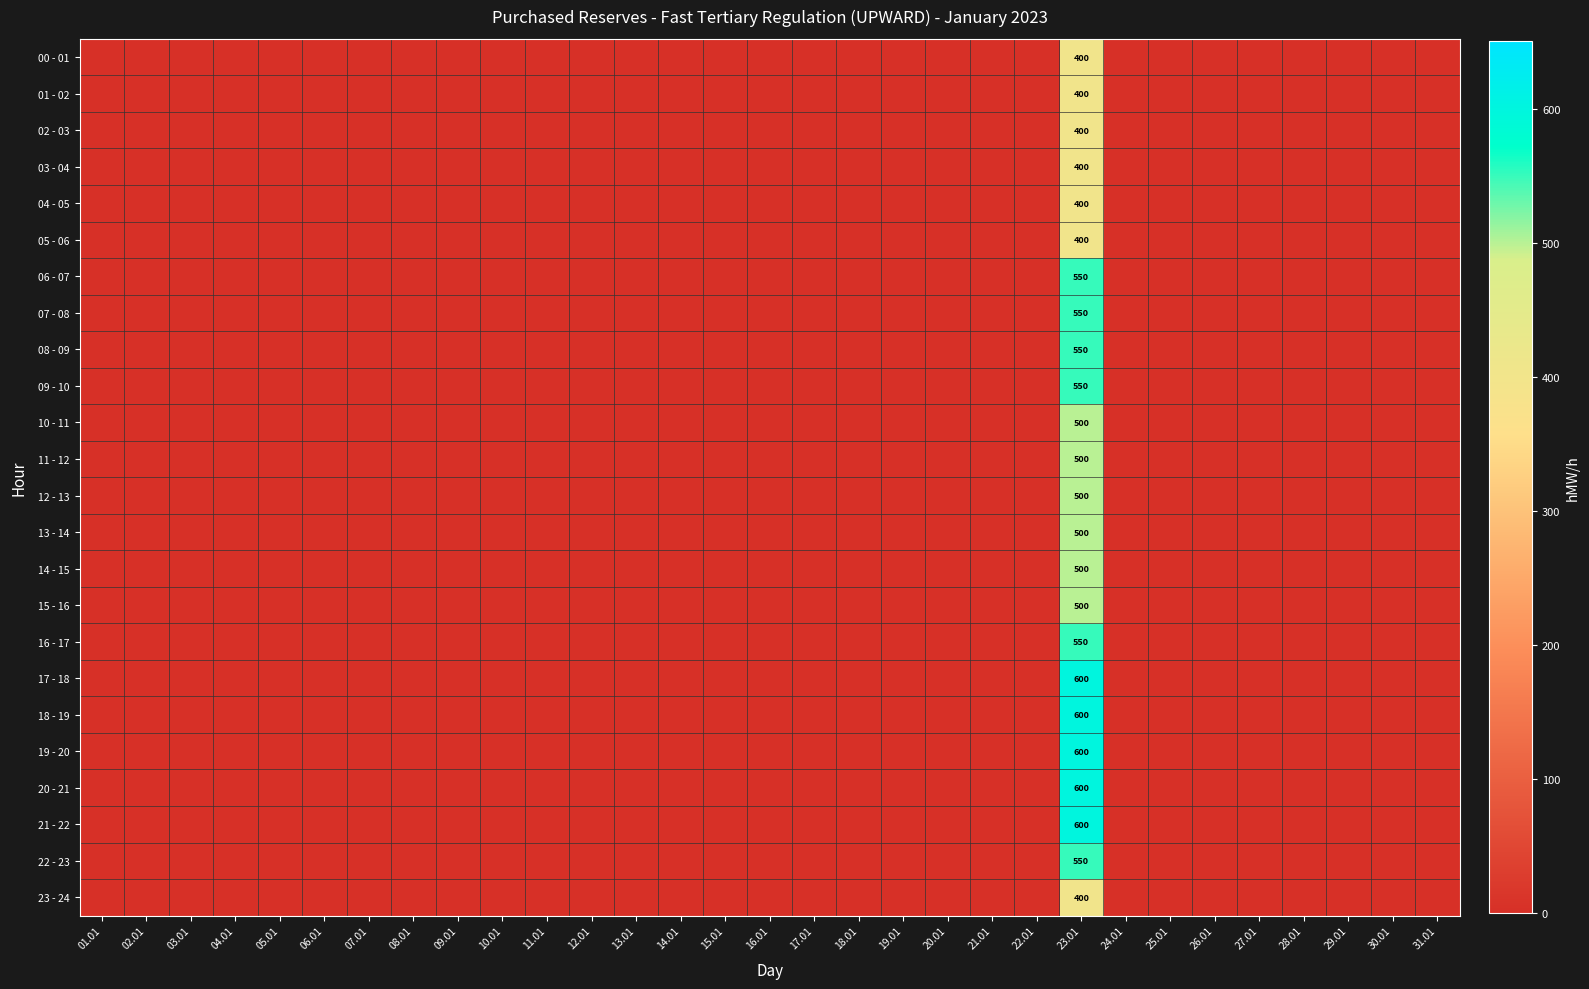

Which series has the largest range (max minus min)?

17 - 18